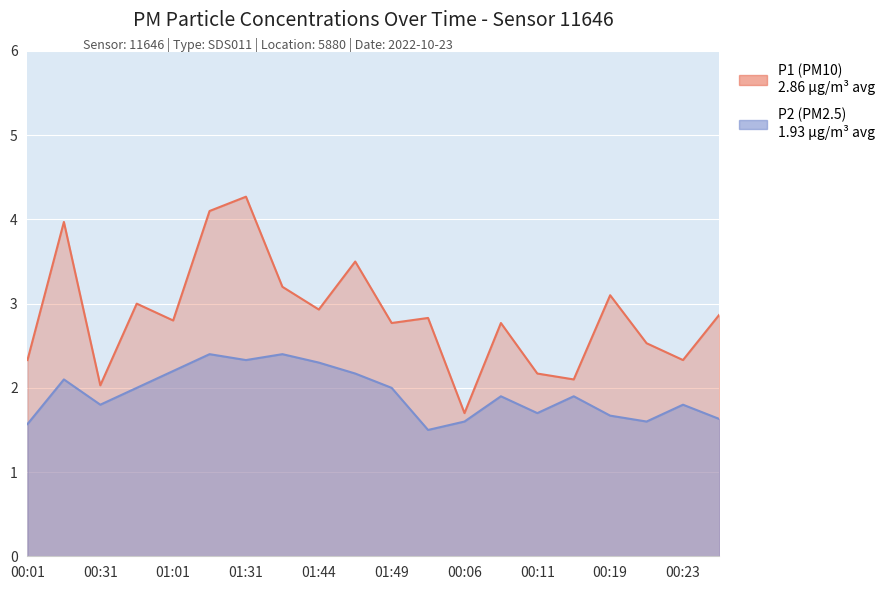

How many lines are shown in the chart?

2